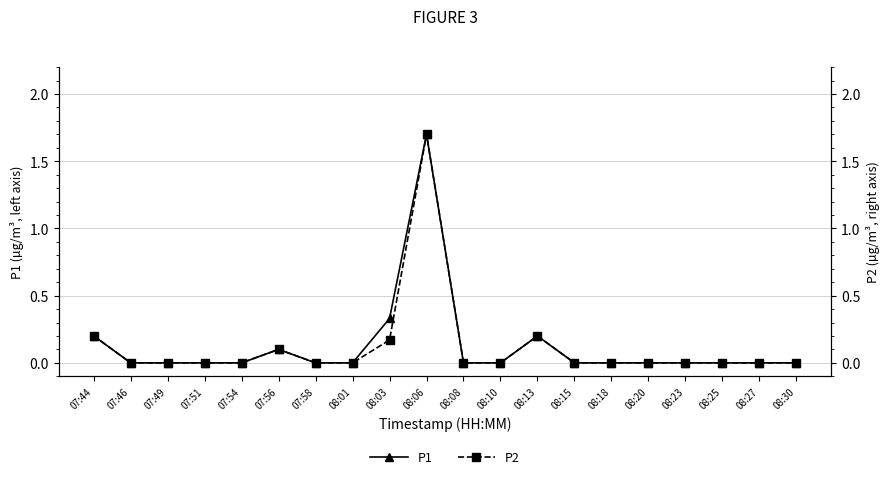

The P1 series shows -0.9 at 07:58. True or false?

False